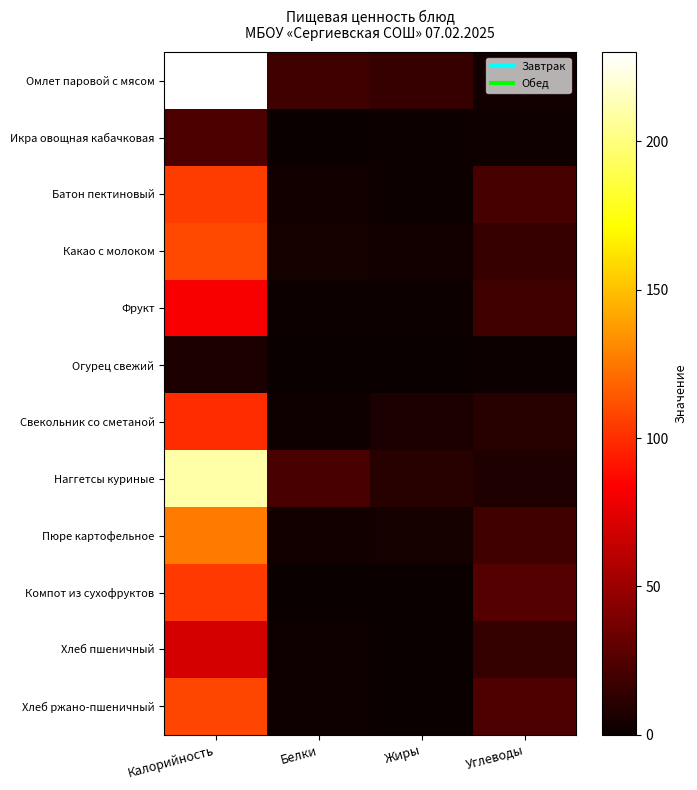

How many data points does each series have?

4